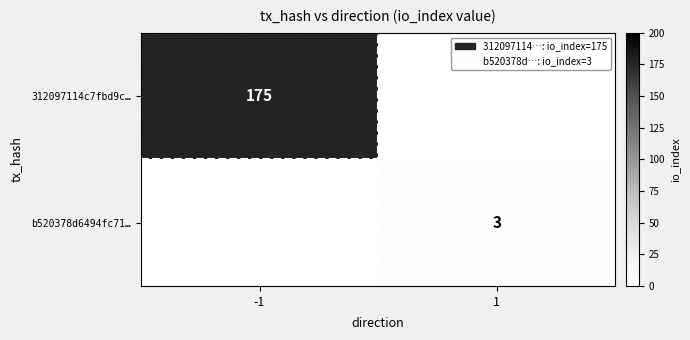

How many data points does each series have?

2